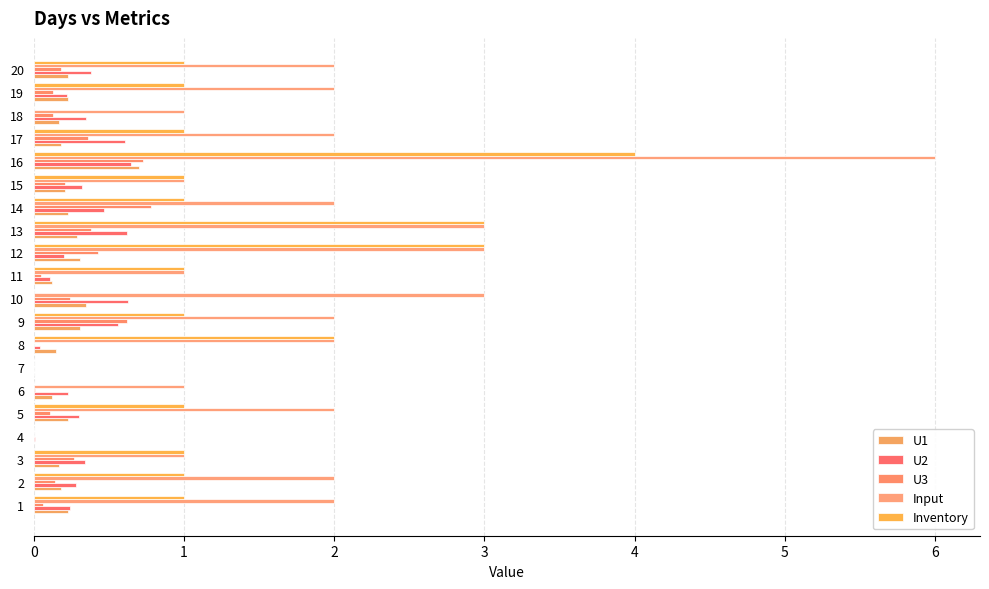

What is the sum of all Inventory values?

23.0